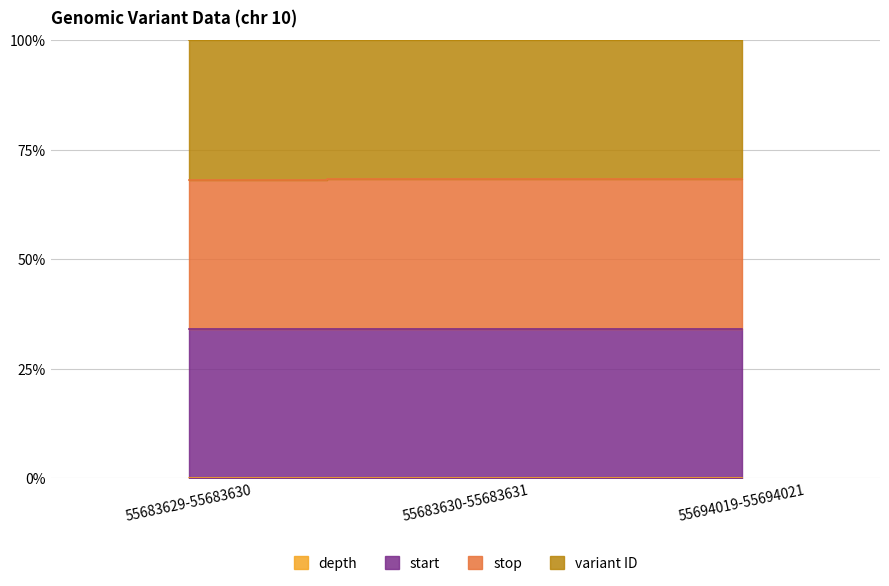

How many variant ID values are between 0 and 1?

3